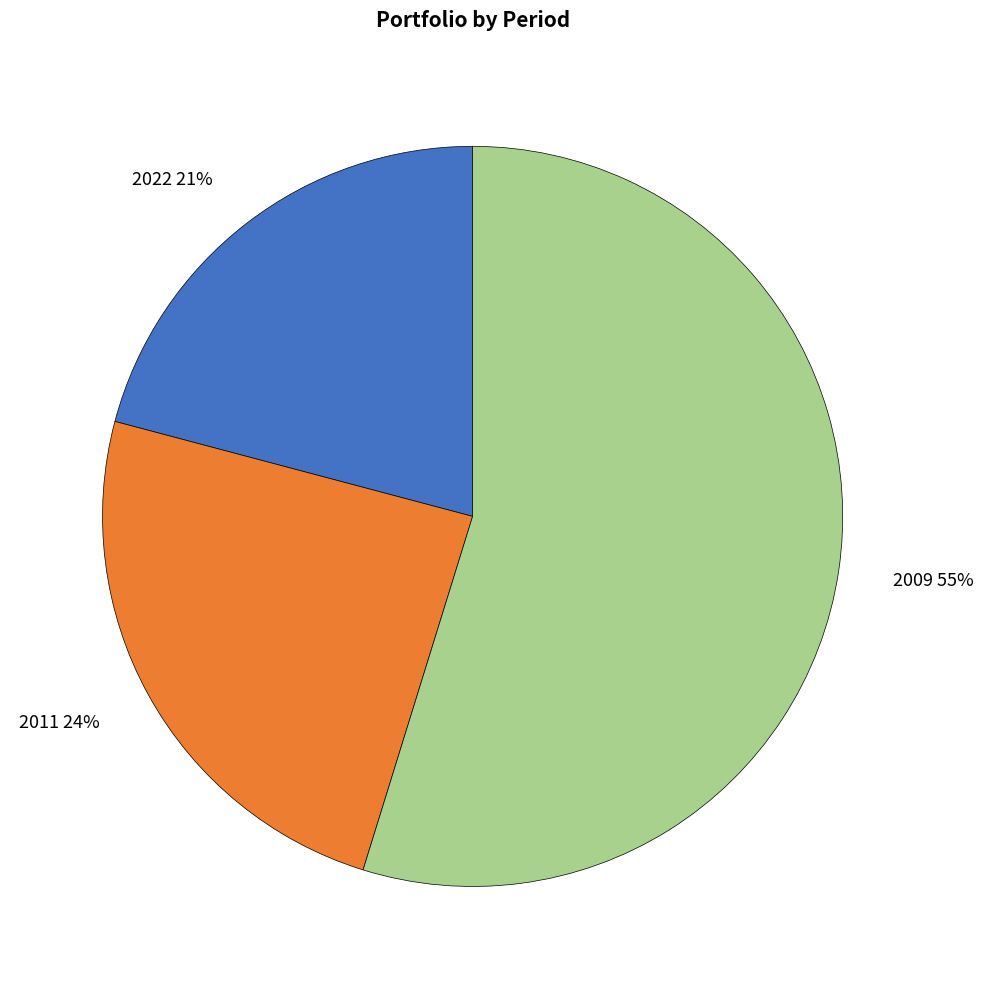

Combined, do 2022 21% and 2011 24% account for over 50%?

No